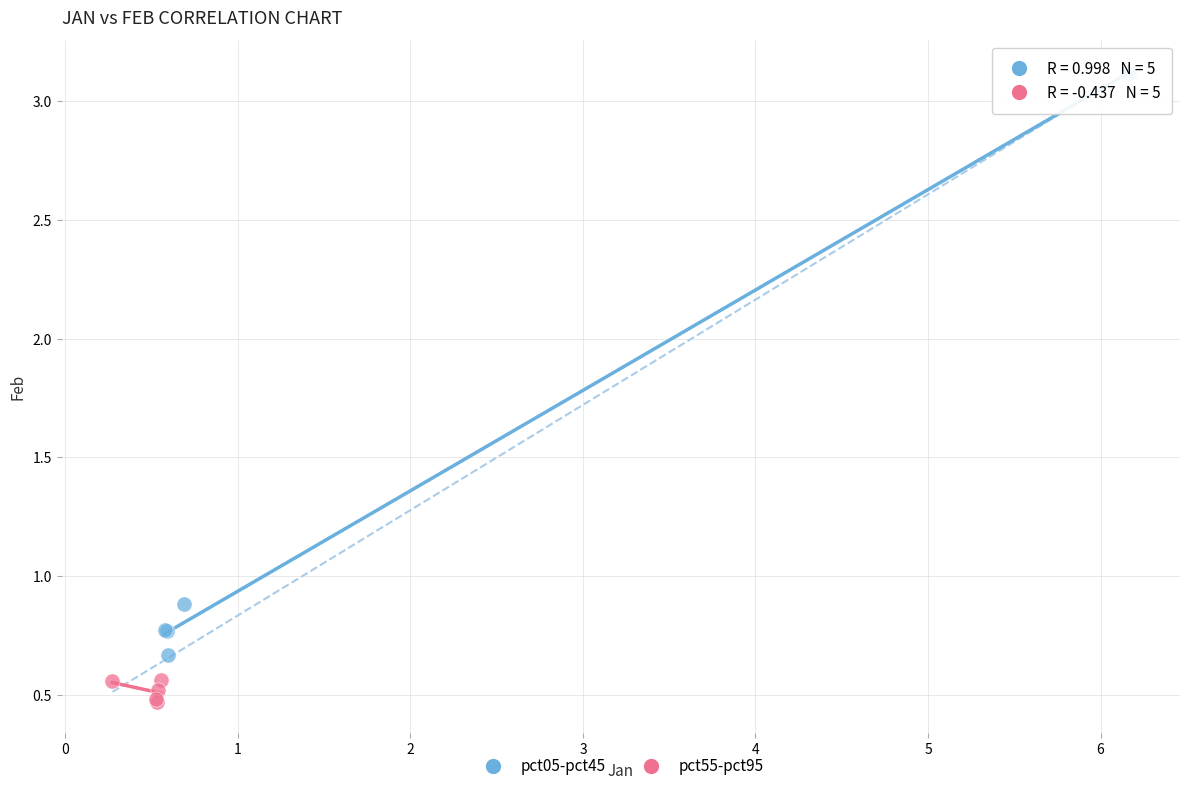

Which series reaches the maximum Y coordinate?

pct05-pct45